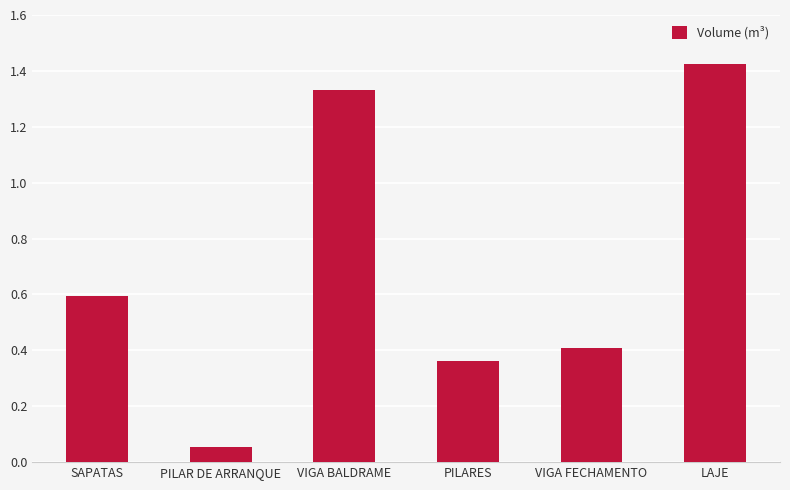

What position from the right is SAPATAS?

6